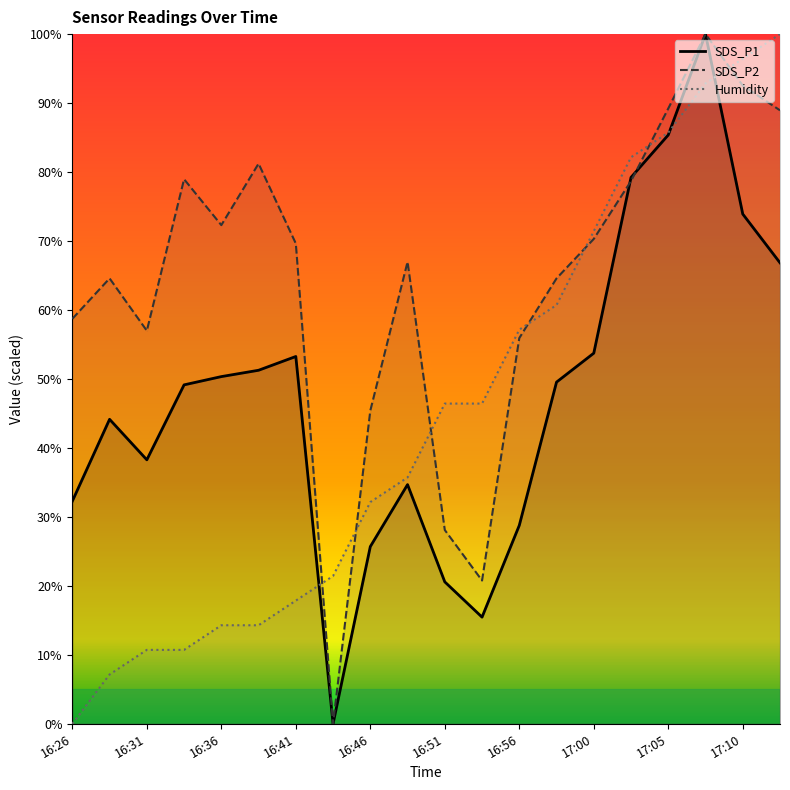

What is the sum of the Humidity values at 16:36 and 17:08?

107.1